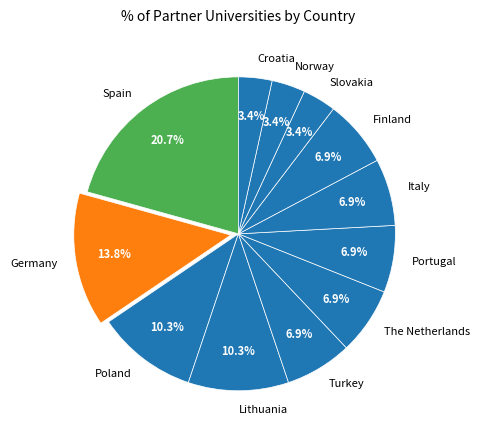

Combined, do Spain and Slovakia account for over 50%?

No